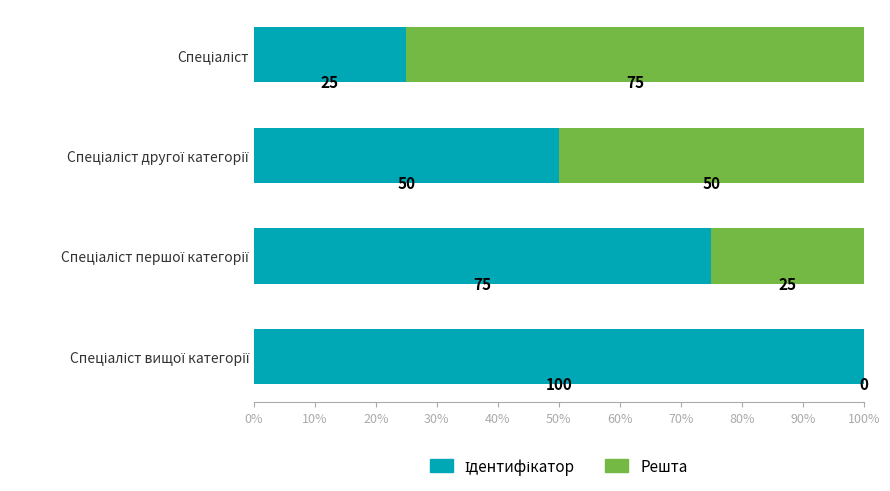

Count the number of categories in the chart.

4